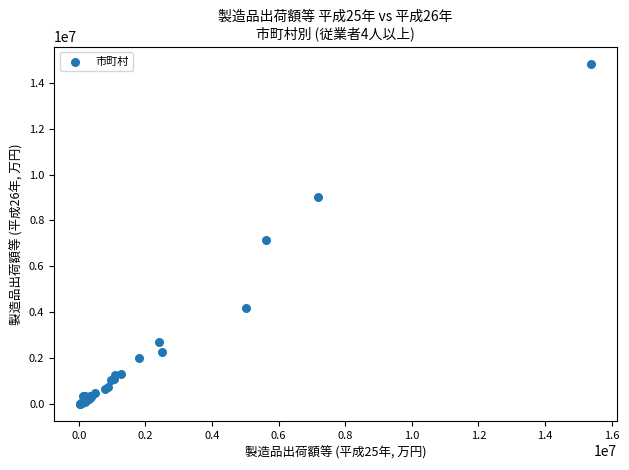

What Y value in the scatter plot is closest to 7415027?

7162380